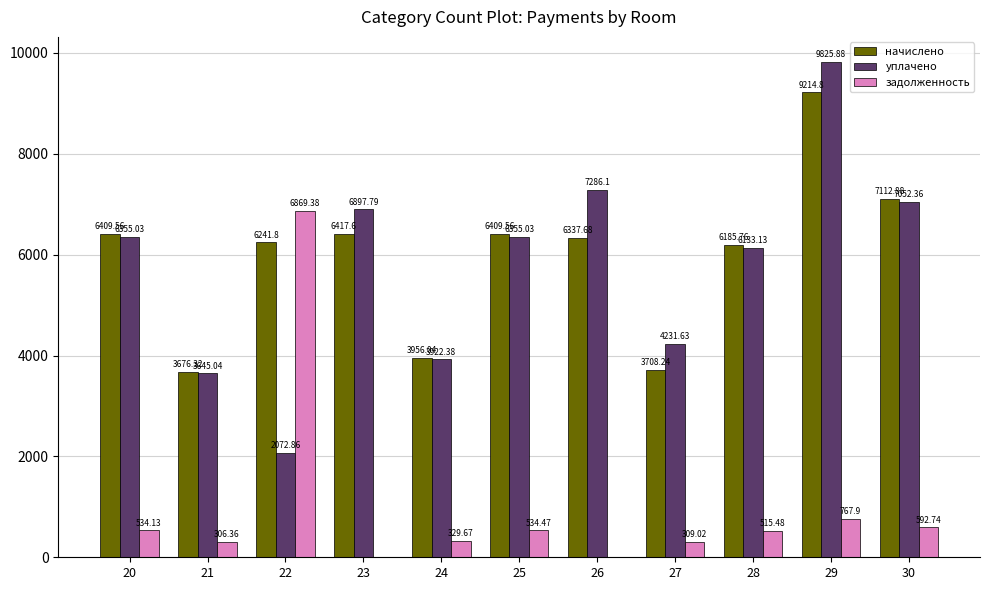

Where does the задолженность series first go above 515?

20